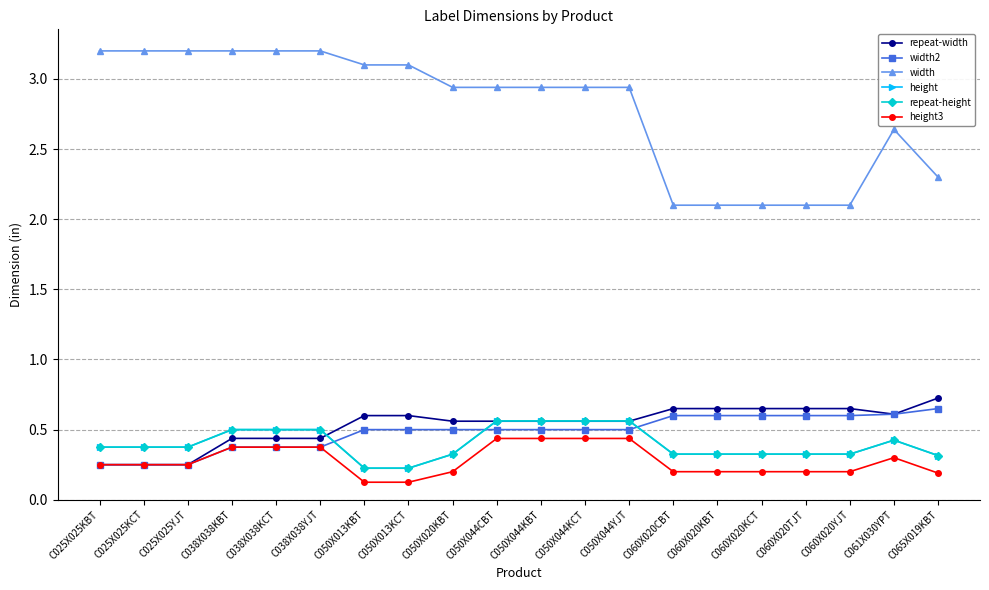

The value of height3 at C025X025KCT is 0.2. True or false?

True